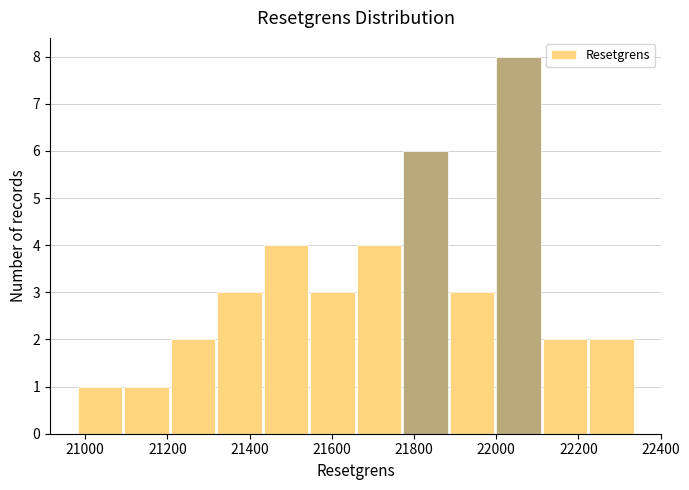

Reading left to right, list every bar in this chart as the range it spans on the x-axis followed by its height. Neither the bar edges nor the heights are printed on the chart, so give them approximately, as read against the axes.

20980 to 21100: 1
21100 to 21200: 1
21200 to 21320: 2
21320 to 21440: 3
21440 to 21540: 4
21540 to 21660: 3
21660 to 21780: 4
21780 to 21880: 6
21880 to 22000: 3
22000 to 22120: 8
22120 to 22220: 2
22220 to 22340: 2